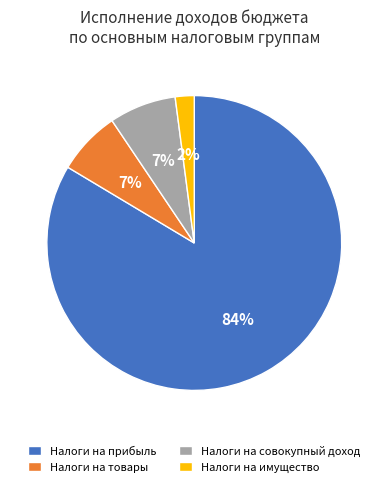

Which has a higher value, Налоги на совокупный доход or Налоги на имущество?

Налоги на совокупный доход